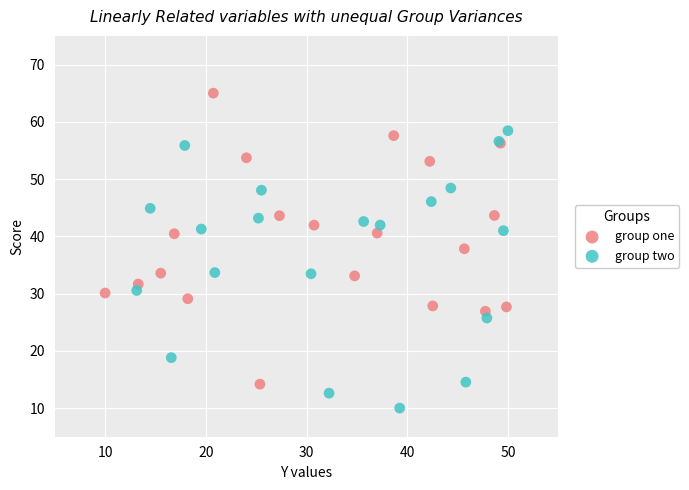

Which series has the largest Y range (max minus min)?

group one